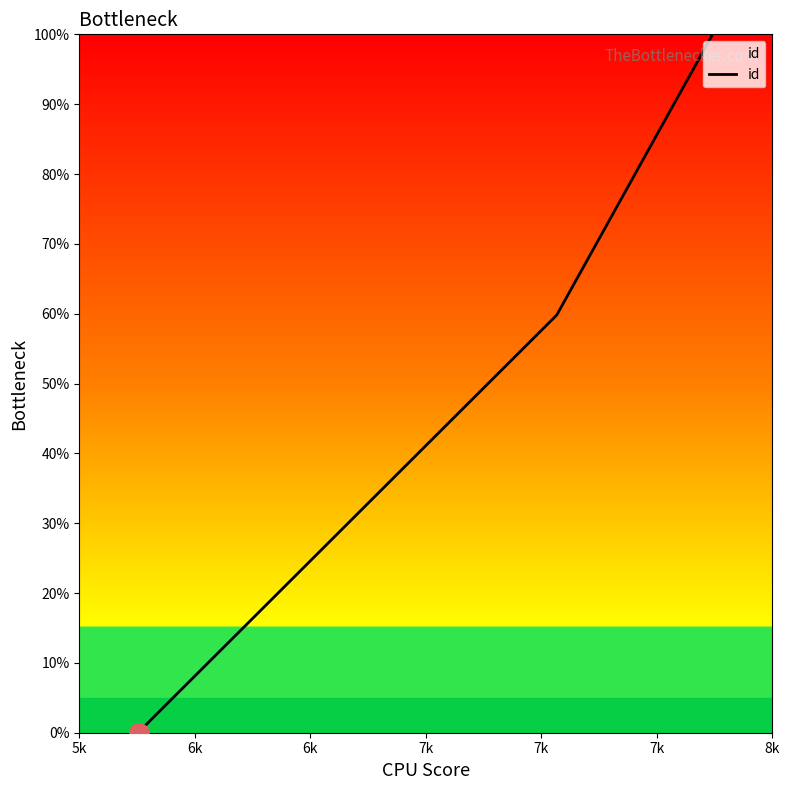

What is the label of the 5th point from the left?

7k